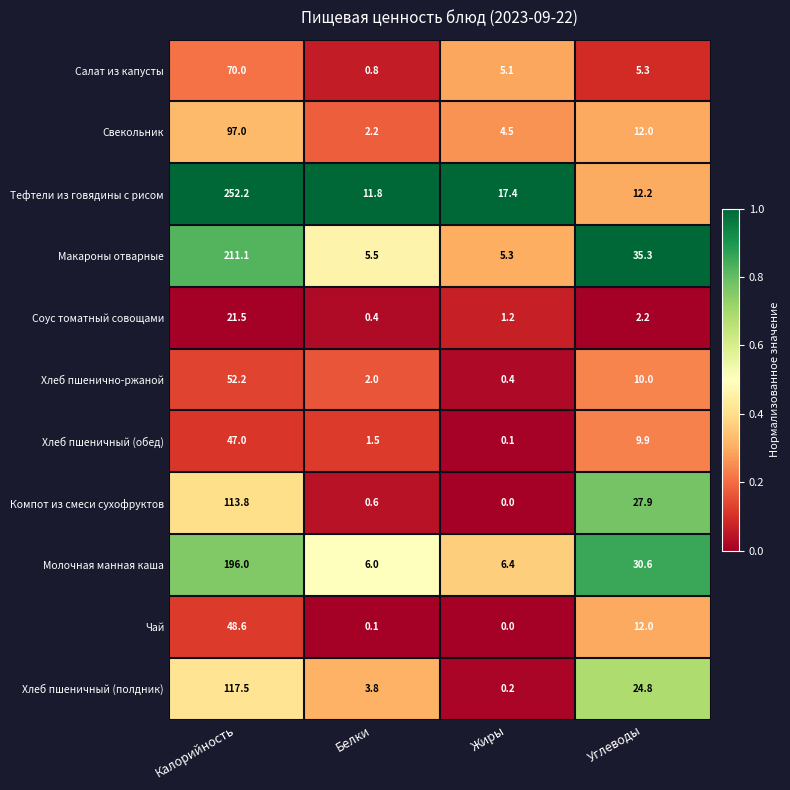

The Чай series shows 0.1 at Белки. True or false?

True